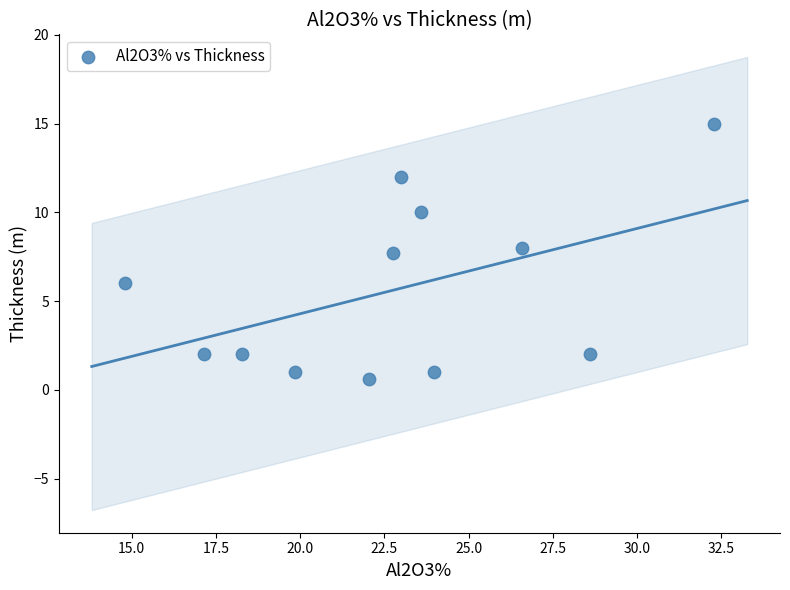

What Y value in the scatter plot is closest to 7?

7.7